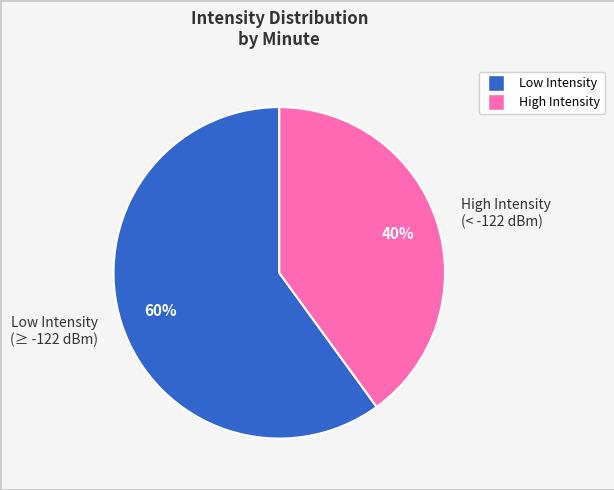

Which category has the biggest portion of the pie?

Low Intensity (≥ -122 dBm)